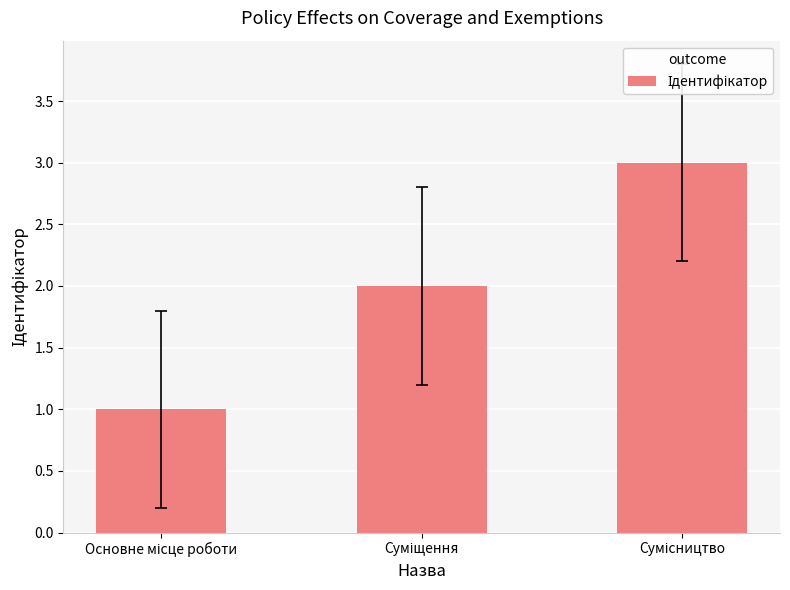

What is the maximum value shown in the chart?

3